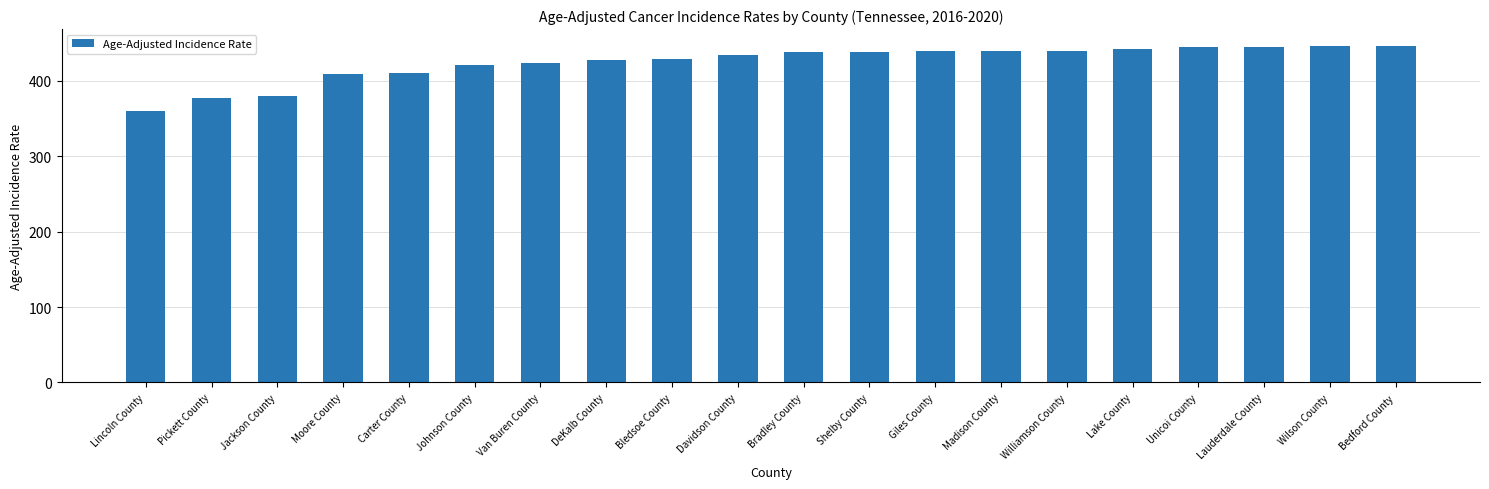

What is the sum of all values?

8485.9